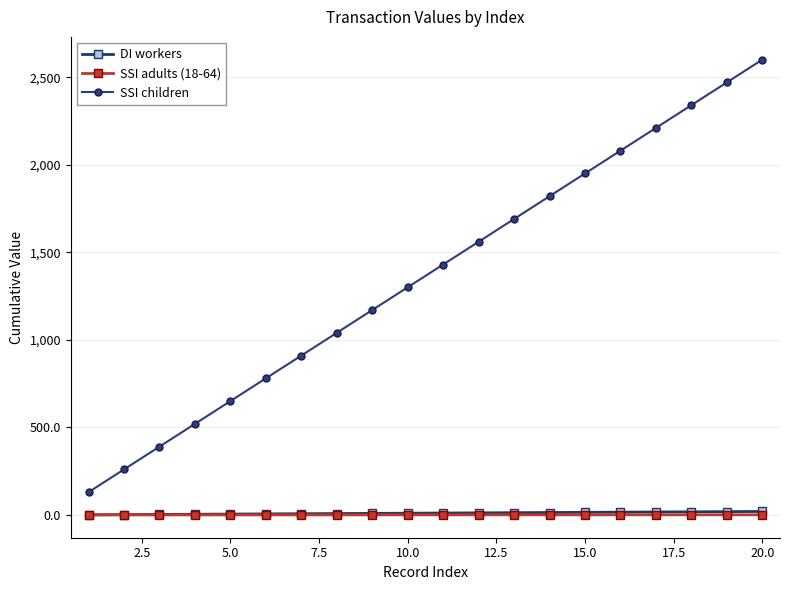

Which series has the largest total across all categories?

SSI children